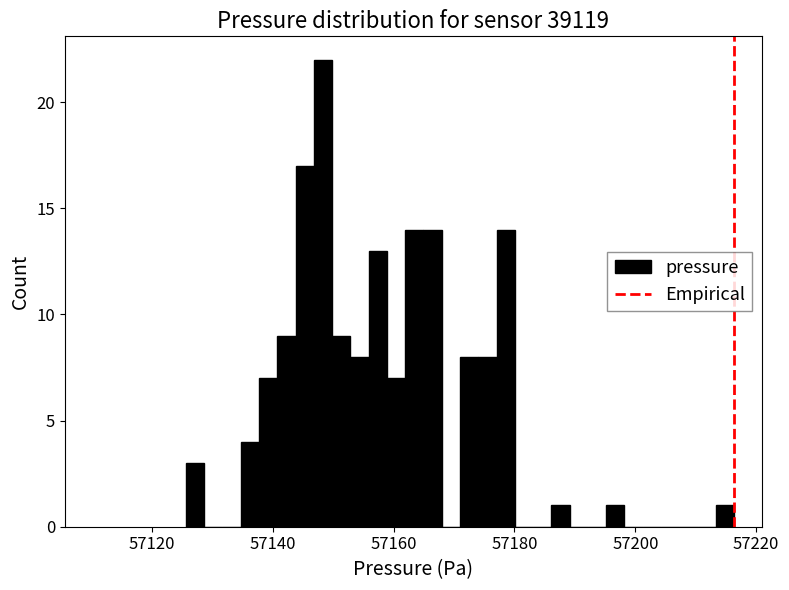

Read against the x-axis, roughly where is the centre of the tallest bar?

57148